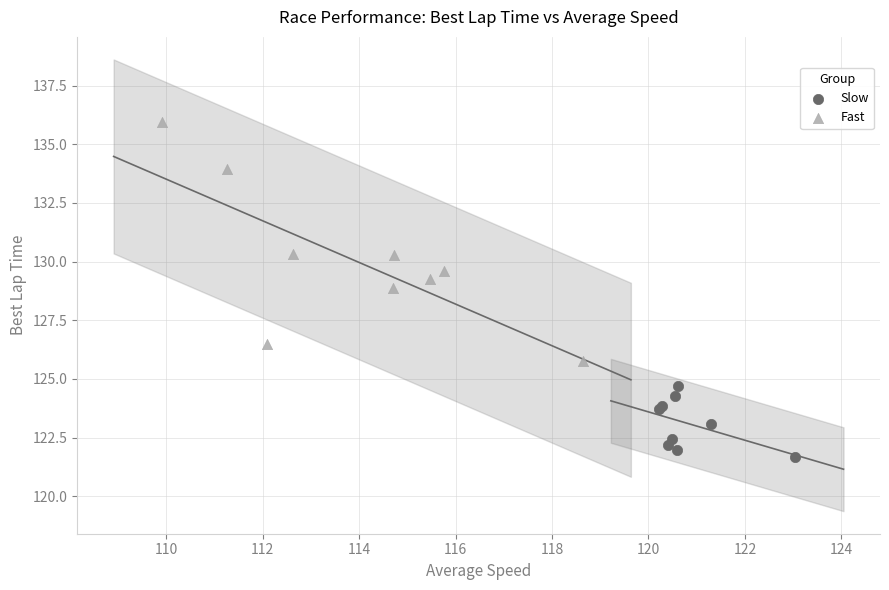

What are all the series names shown in the legend?

Slow, Fast